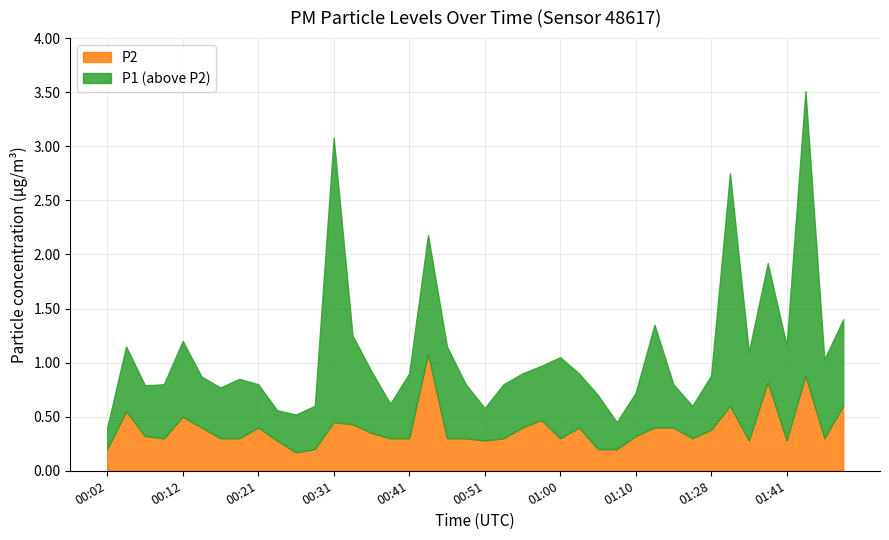

Which label corresponds to the smallest value in the chart?

00:26